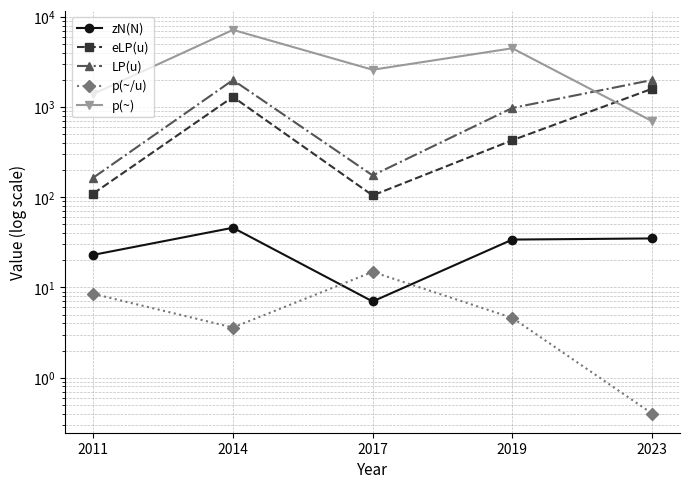

How many categories are shown in the chart?

5